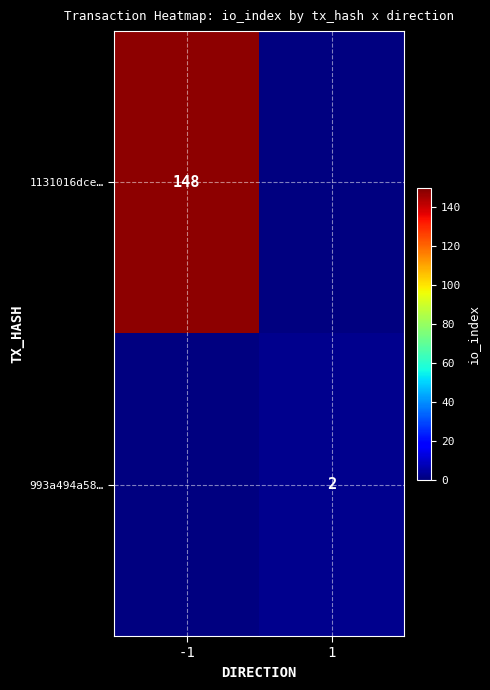

True or false: 993a494a58… has a value of 1 at 1.

False